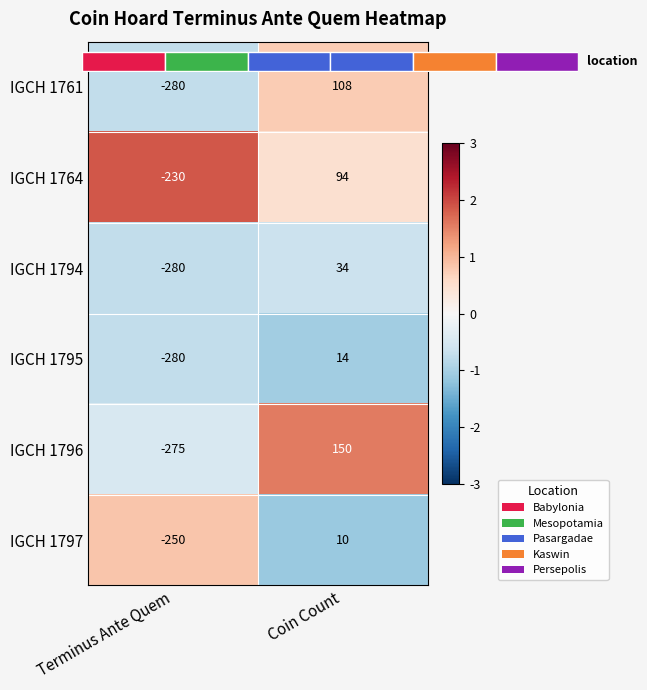

Which series changed the most between Terminus Ante Quem and Coin Count?

IGCH 1796